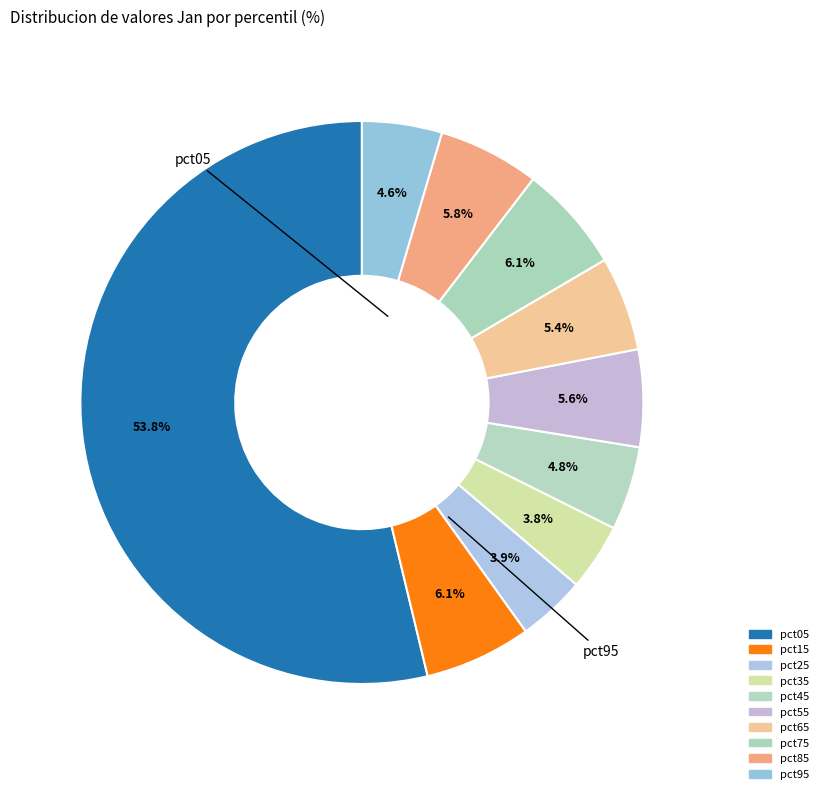

To the nearest percent, what is the average slice percentage?

10%